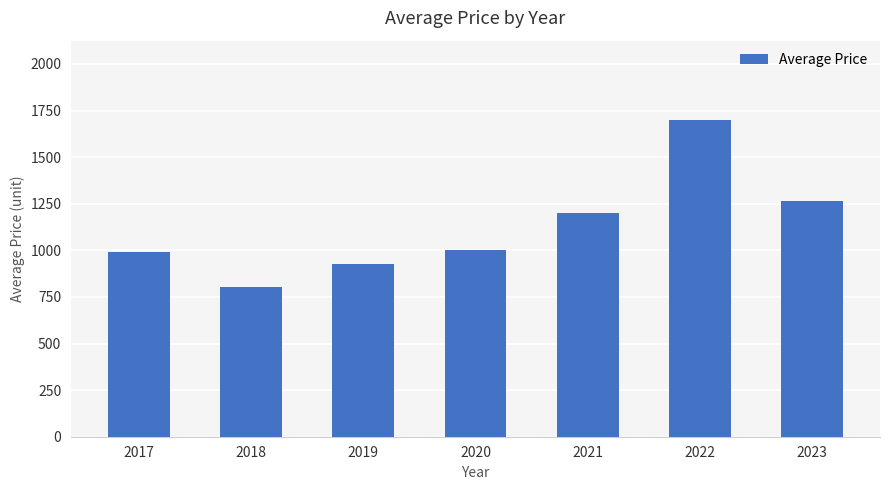

What is the sum of all values?

7887.7